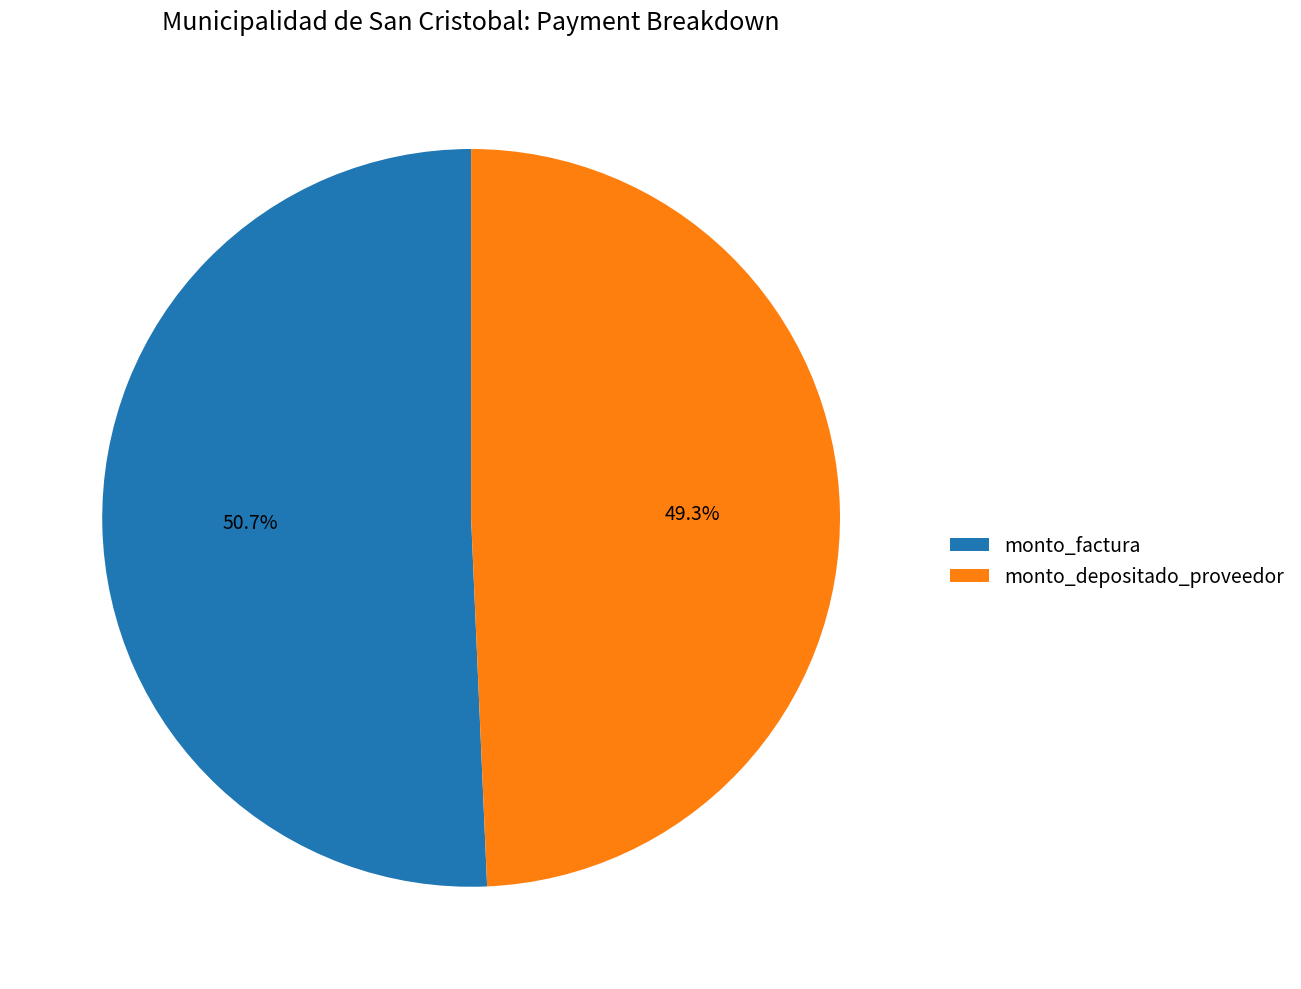

Count the number of slices in the pie.

2